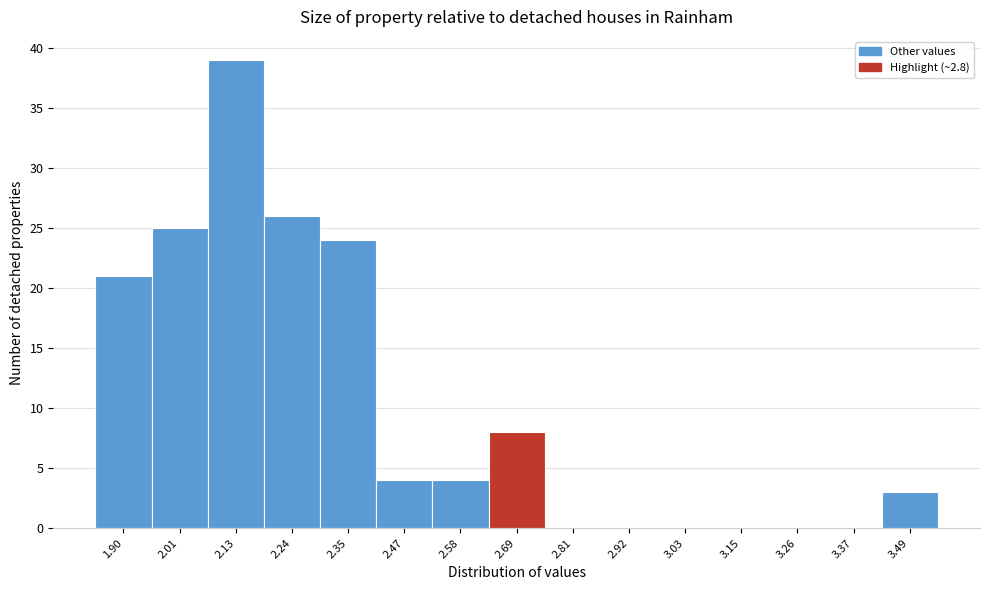

Reading left to right, extract all data points from this chart.

1.90=21	2.01=25	2.13=39	2.24=26	2.35=24	2.47=4	2.58=4	2.69=8	2.81=0	2.92=0	3.03=0	3.15=0	3.26=0	3.37=0	3.49=3